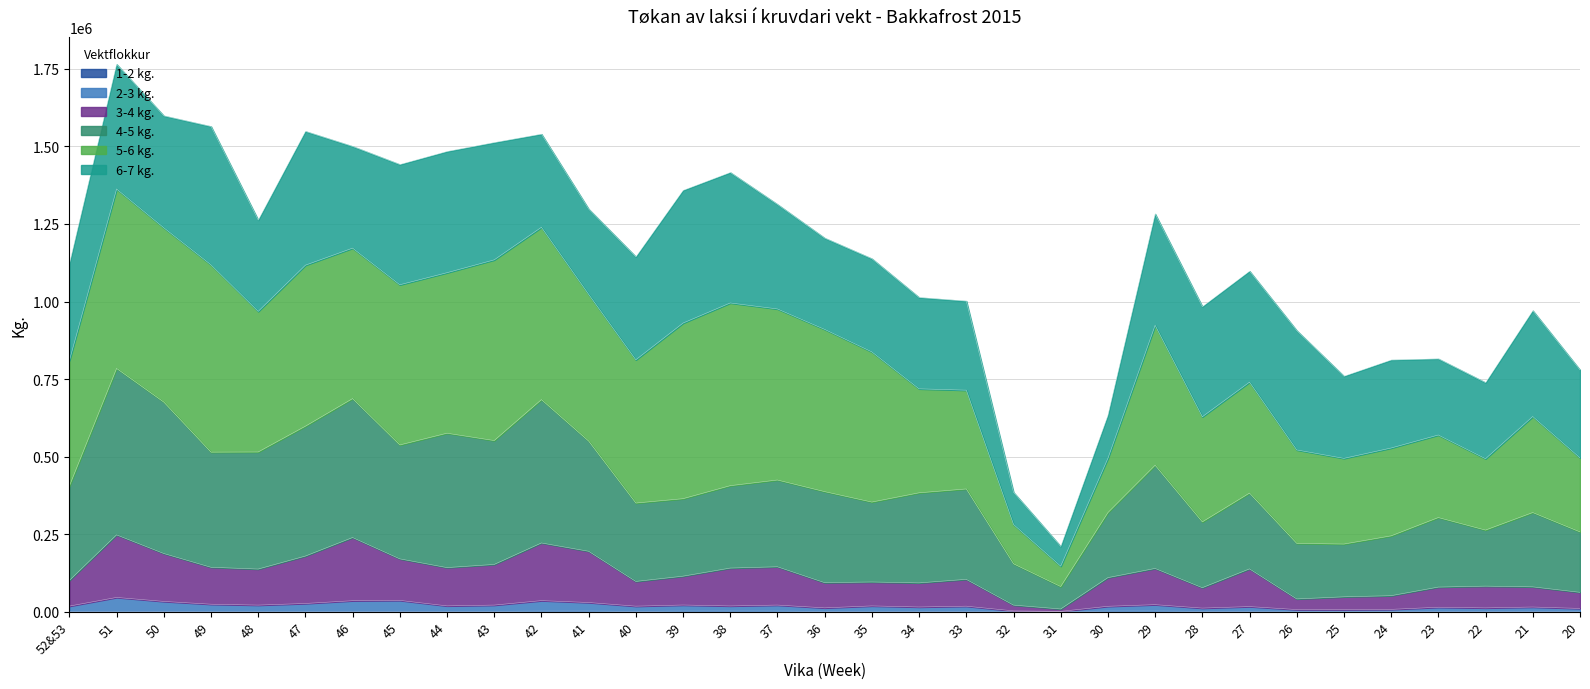

How many lines are shown in the chart?

6